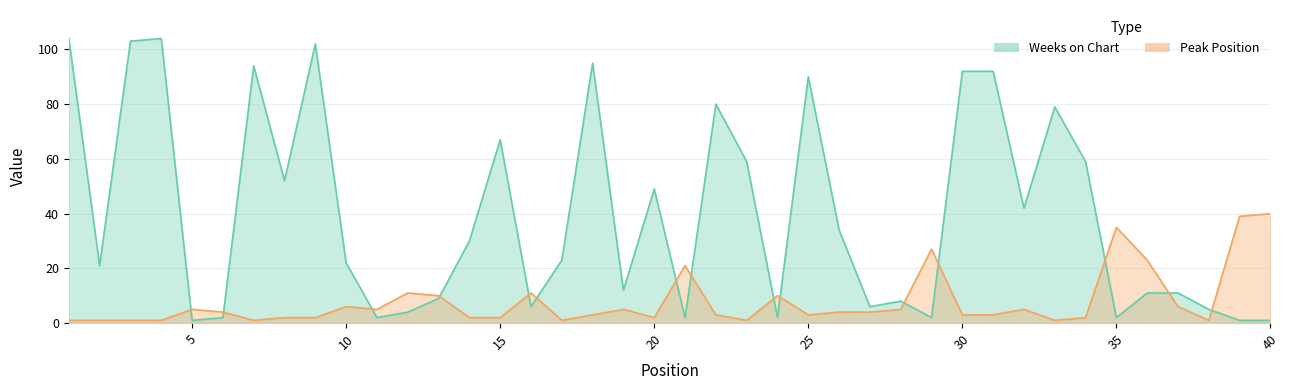

At which category is the sum across all series the highest?

1